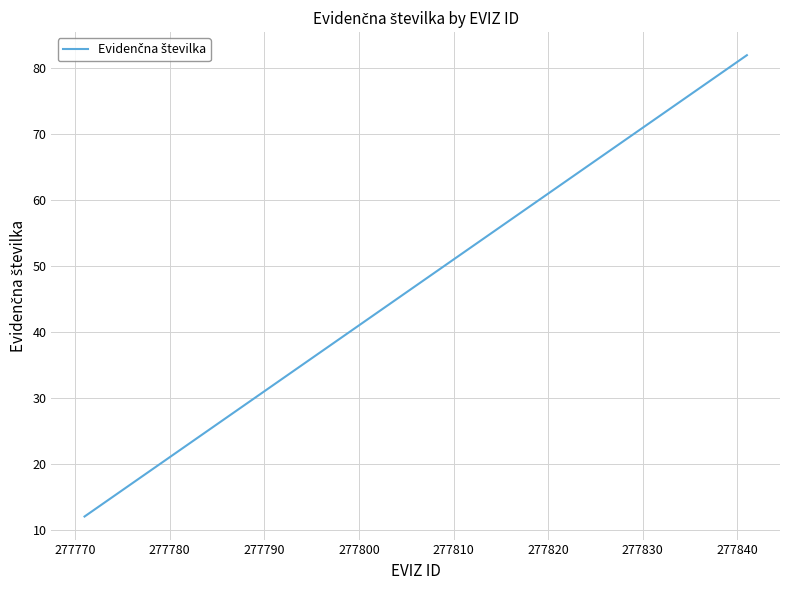

What is the difference between the maximum and minimum values?

70